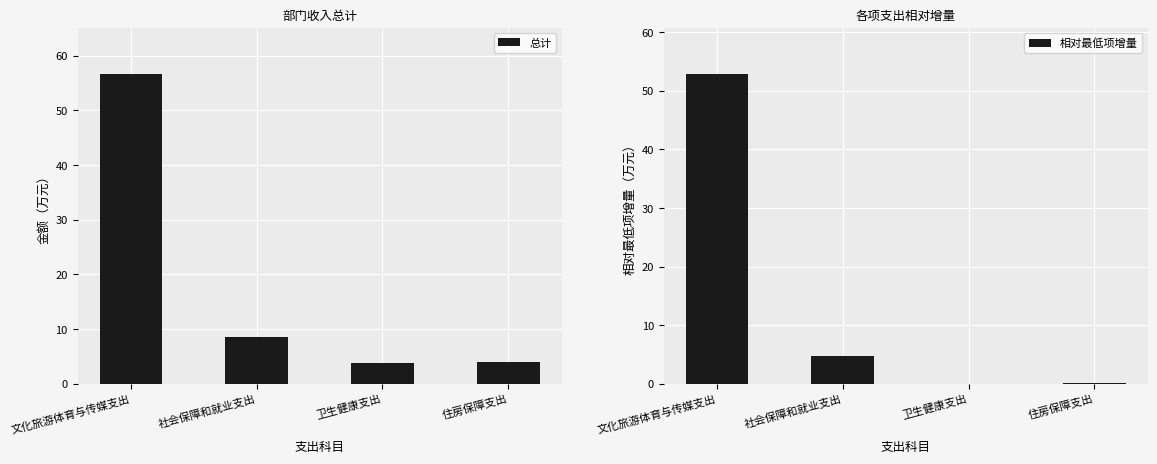

Reading right to left, transcribe all the data shown in this chart.

总计: 住房保障支出=4.0	卫生健康支出=3.8	社会保障和就业支出=8.5	文化旅游体育与传媒支出=56.6
相对最低项增量: 住房保障支出=0.2	卫生健康支出=0.0	社会保障和就业支出=4.8	文化旅游体育与传媒支出=52.8